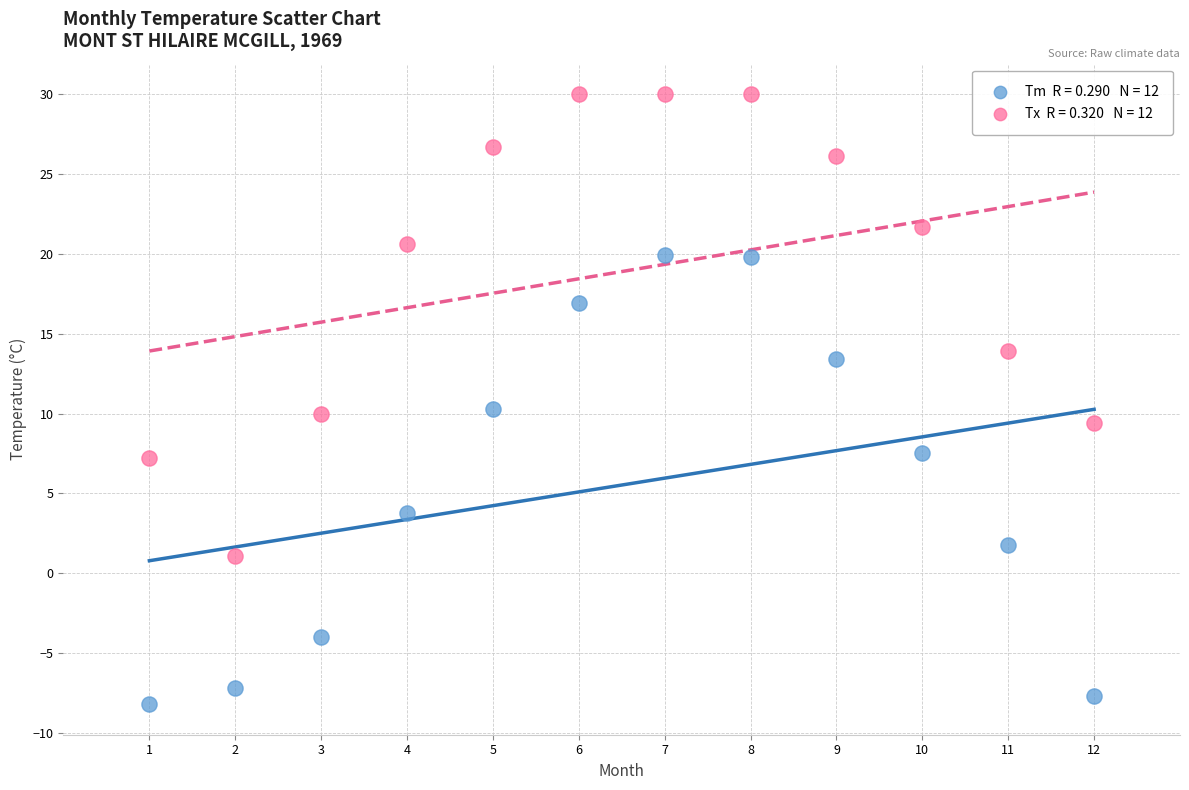

Across all data points, what is the range of Y values (max minus min)?

38.2